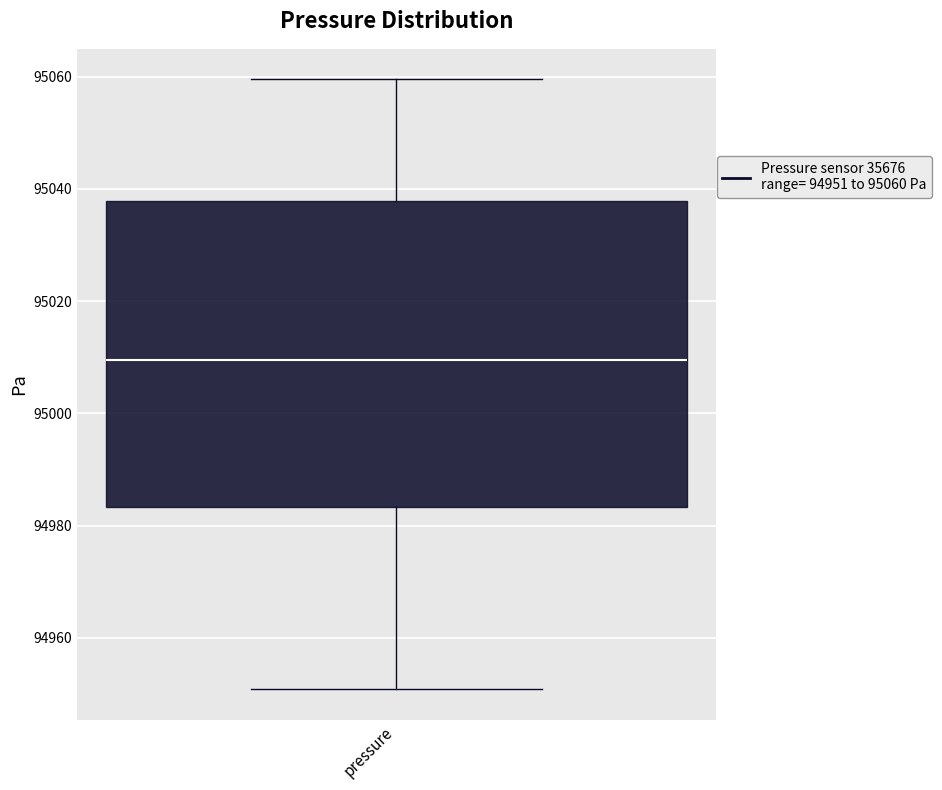

Read this box plot against the y-axis: the position of the median line, the range covered by the box, and the ends of both whiskers. The values are not printed on the chart, so give them approximately, as read against the axis.

median 95010, box 94984 to 95038, whiskers 94950 to 95060